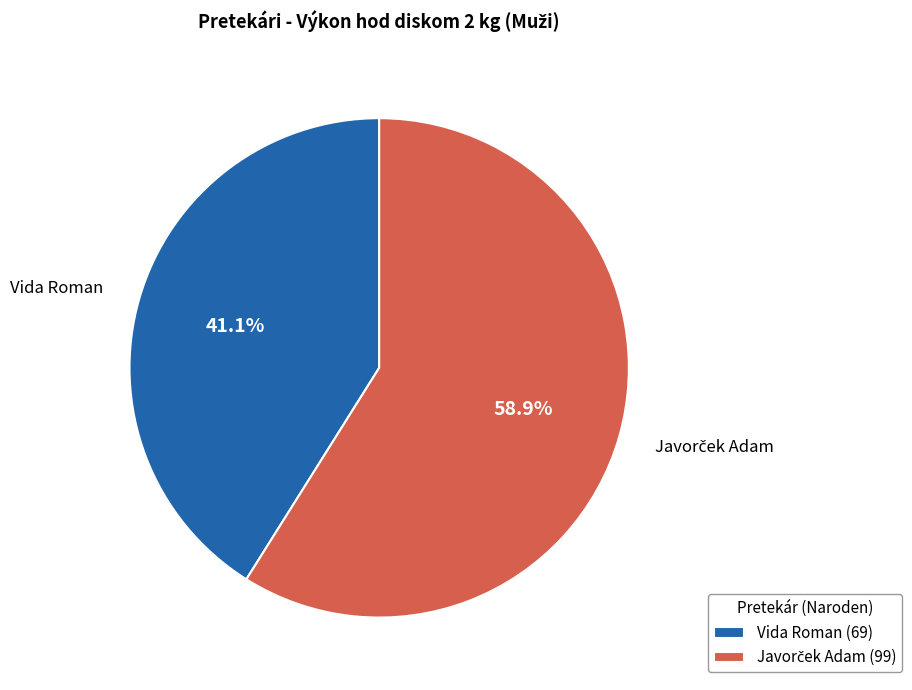

What percentage is NOT represented by Vida Roman (69)?

58.9%